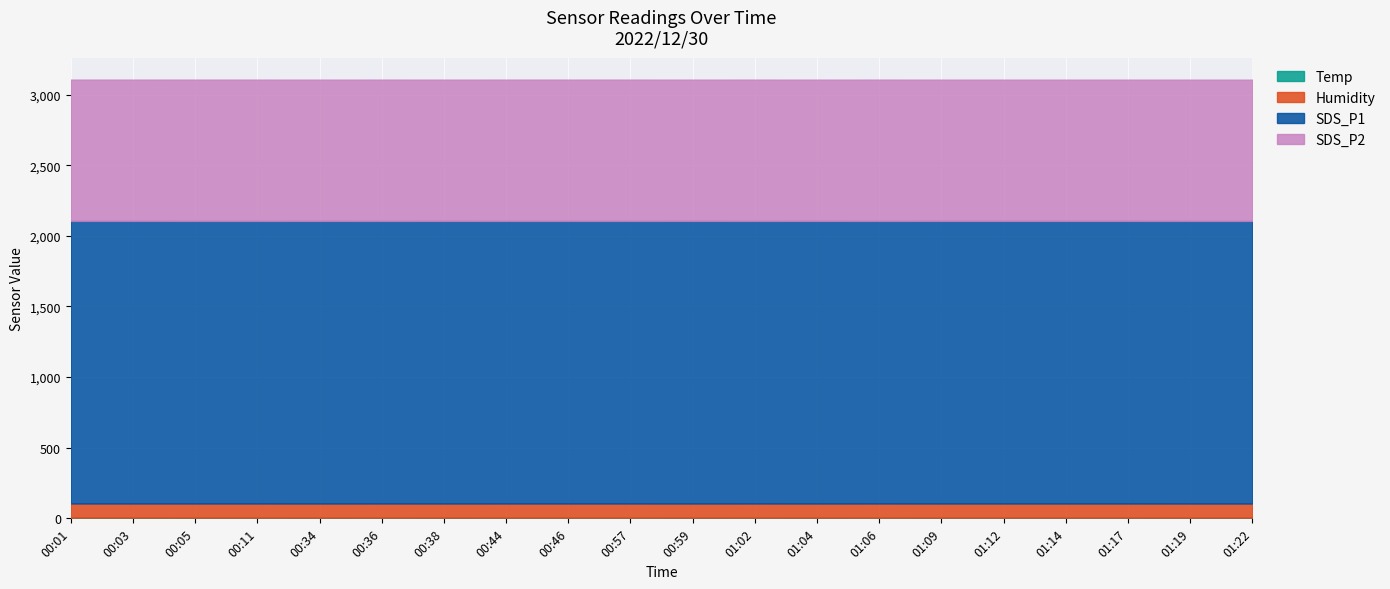

Reading left to right, transcribe all the data shown in this chart.

Temp: 5.7	5.7	5.6	5.6	5.5	5.6	5.5	5.6	5.6	5.6	5.5	5.6	5.5	5.6	5.5	5.5	5.5	5.5	5.4	5.4
Humidity: 99.9	99.9	99.9	99.9	99.9	99.9	99.9	99.9	99.9	99.9	99.9	99.9	99.9	99.9	99.9	99.9	99.9	99.9	99.9	99.9
SDS_P1: 1999.9	1999.9	1999.9	1999.9	1999.9	1999.9	1999.9	1999.9	1999.9	1999.9	1999.9	1999.9	1999.9	1999.9	1999.9	1999.9	1999.9	1999.9	1999.9	1999.9
SDS_P2: 999.9	999.9	999.9	999.9	999.9	999.9	999.9	999.9	999.9	999.9	999.9	999.9	999.9	999.9	999.9	999.9	999.9	999.9	999.9	999.9